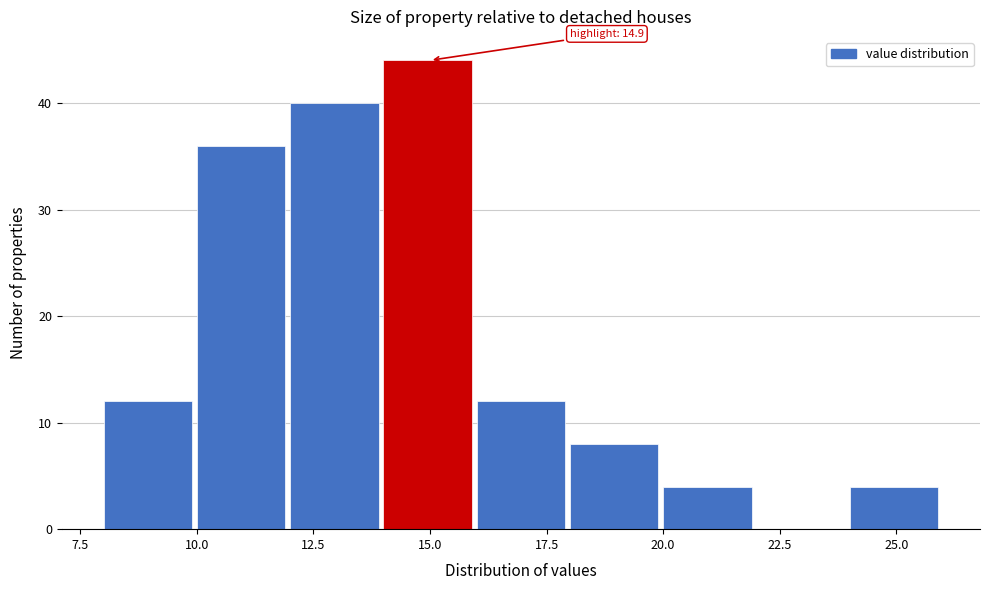

Over which range of the x-axis is the bar tallest?

14 to 16